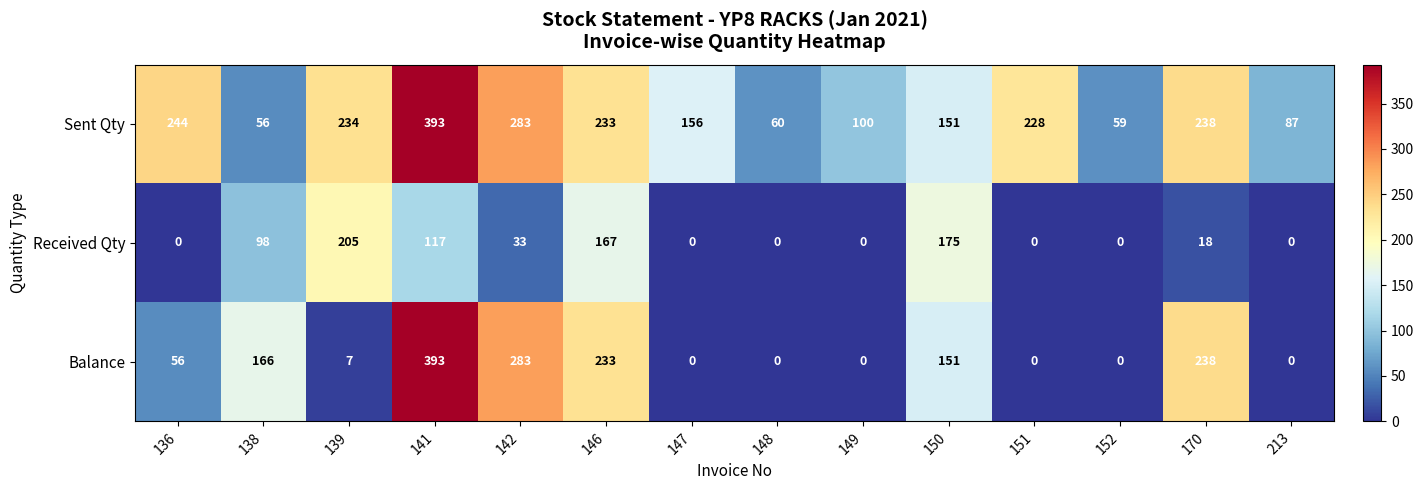

What is the maximum value for Received Qty?

205